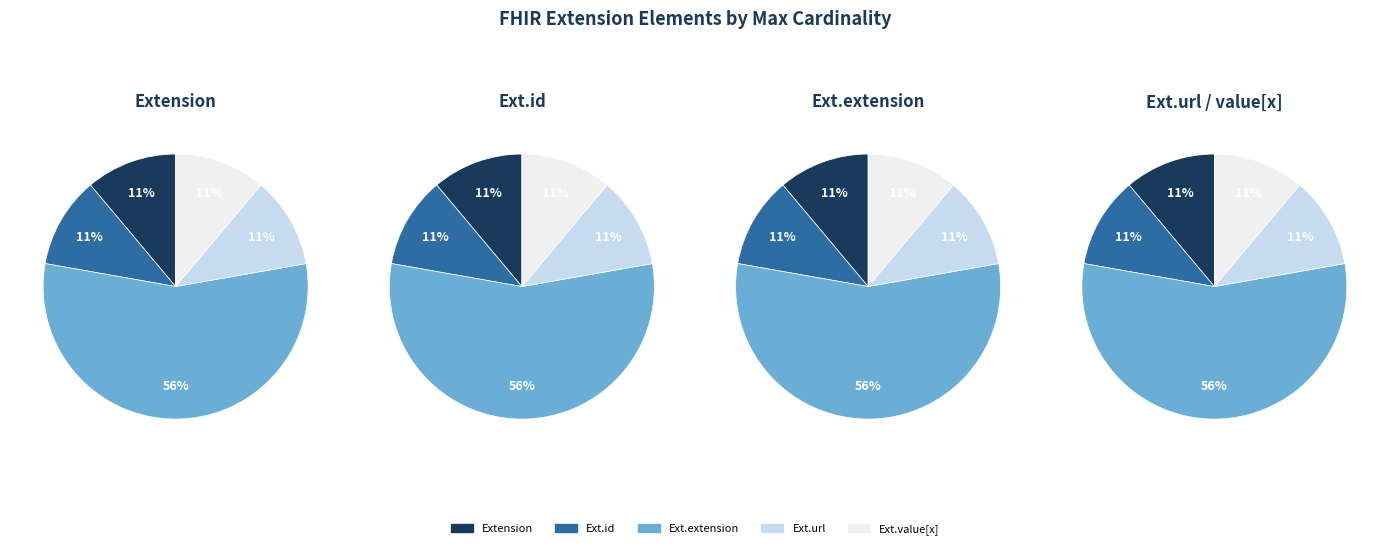

Which slice is the smallest?

Extension